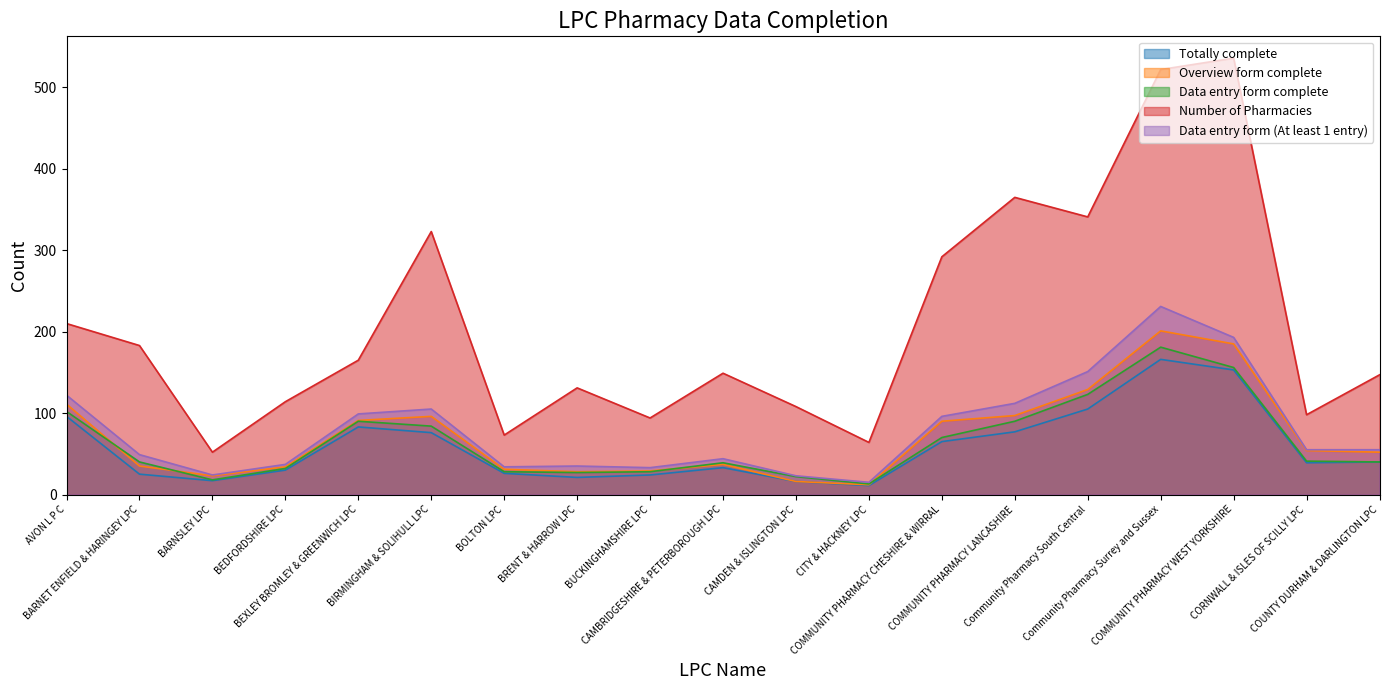

True or false: Totally complete has more than 1 points higher than both neighbors.

True